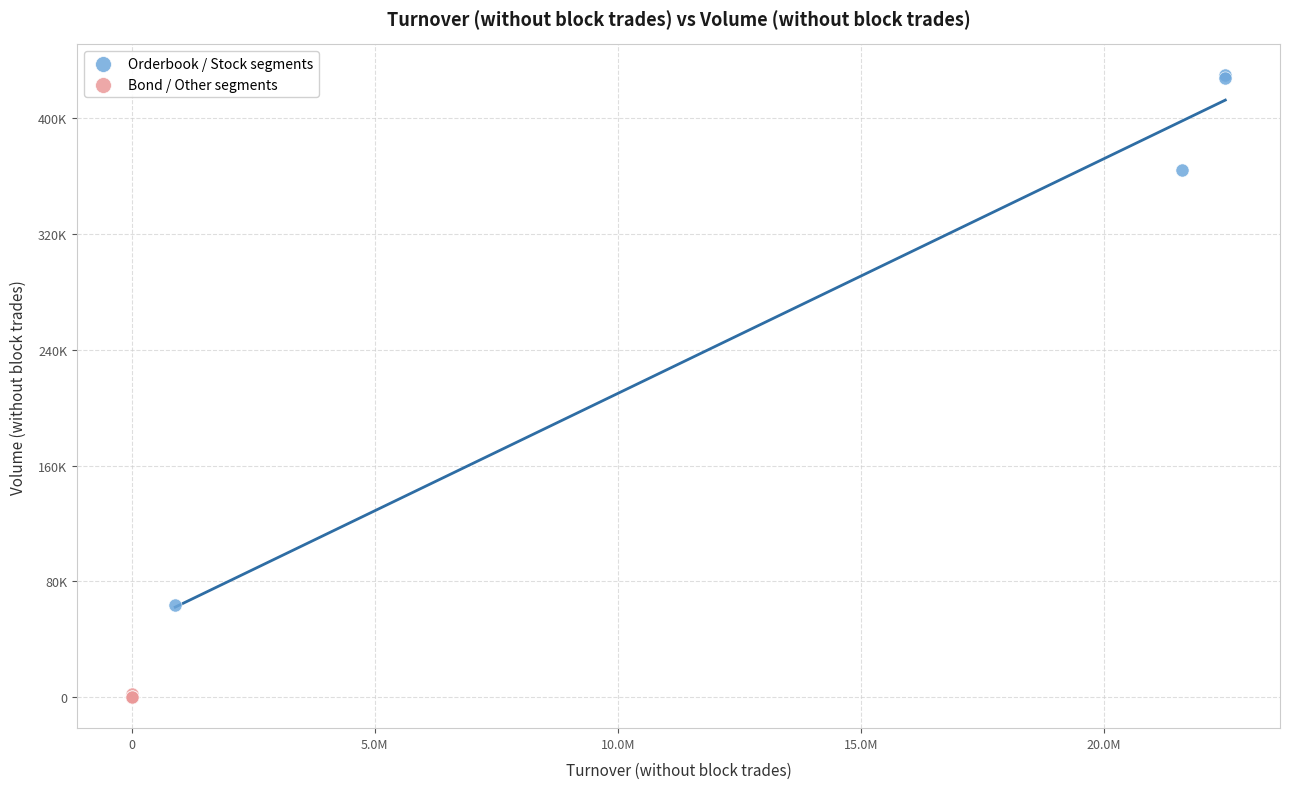

Which series has the largest Y range (max minus min)?

Orderbook / Stock segments